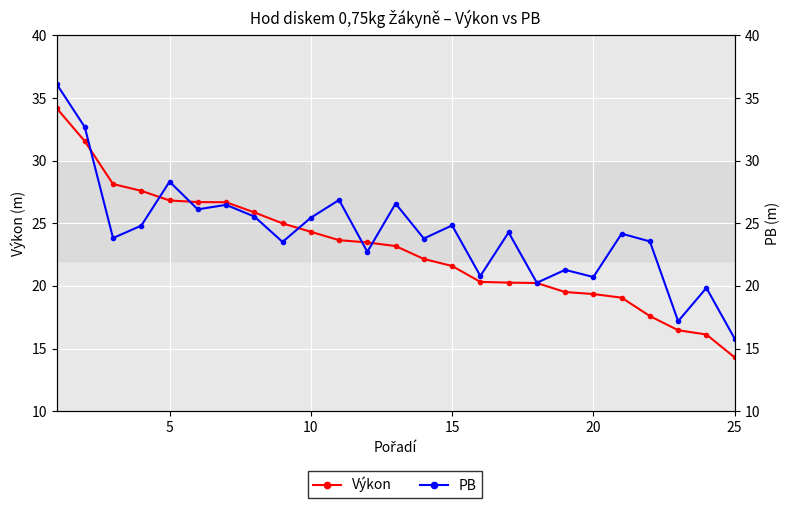

How many lines are shown in the chart?

2